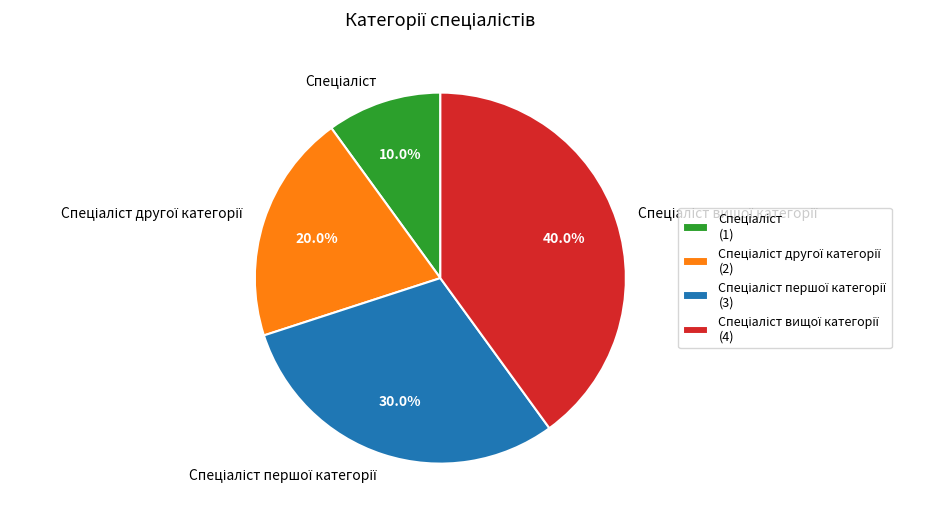

Does any single category account for the majority?

No